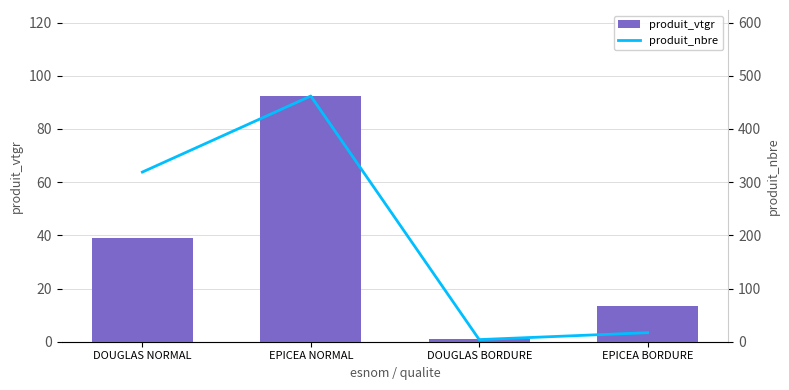

Reading left to right, extract all data points from this chart.

produit_vtgr: 39.1	92.4	1.0	13.3
produit_nbre: 319.0	462.0	4.0	17.0